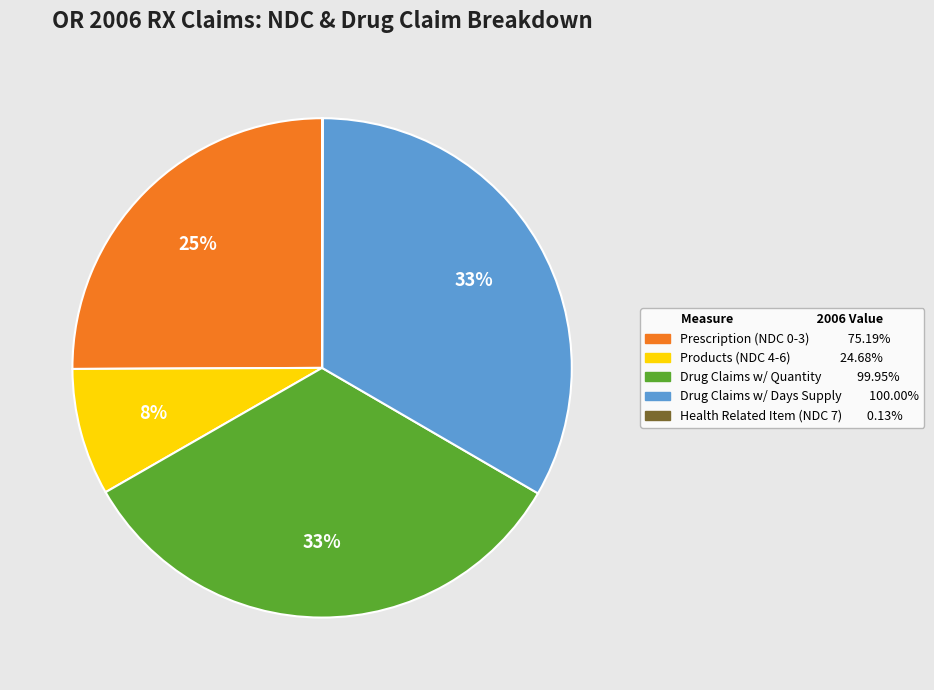

To the nearest percent, what is the difference between the largest and smallest slice percentages?

33%